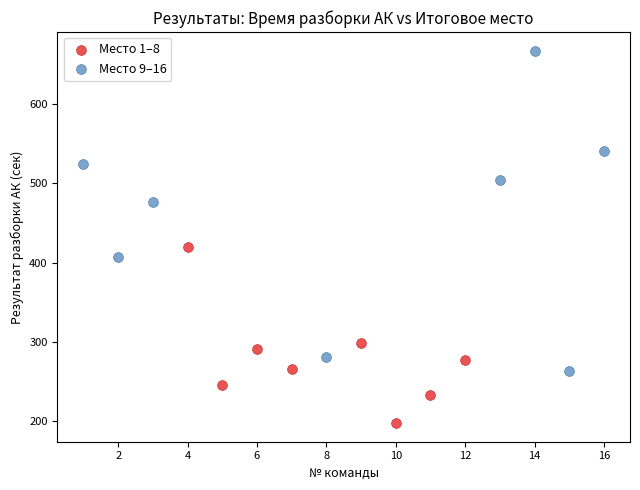

Which series reaches the minimum Y coordinate?

Место 1–8